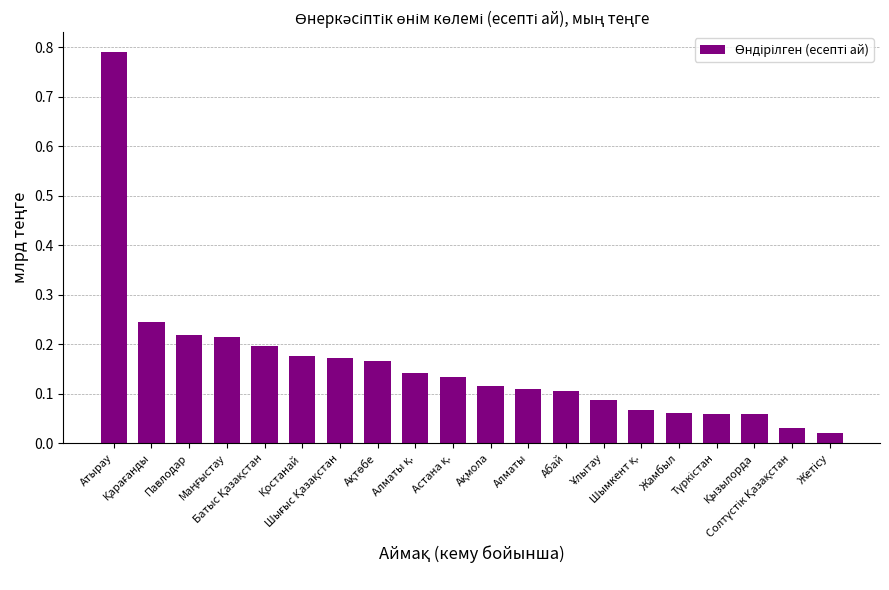

What is the sum of all values?

3.2